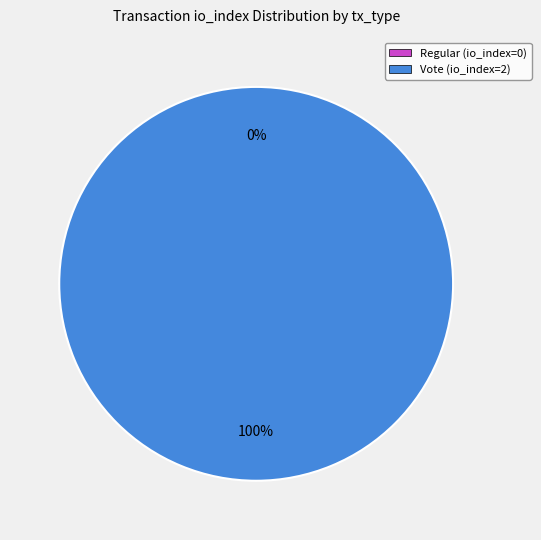

To the nearest percent, what is the combined percentage of Vote (io_index=2) and Regular (io_index=0)?

100%